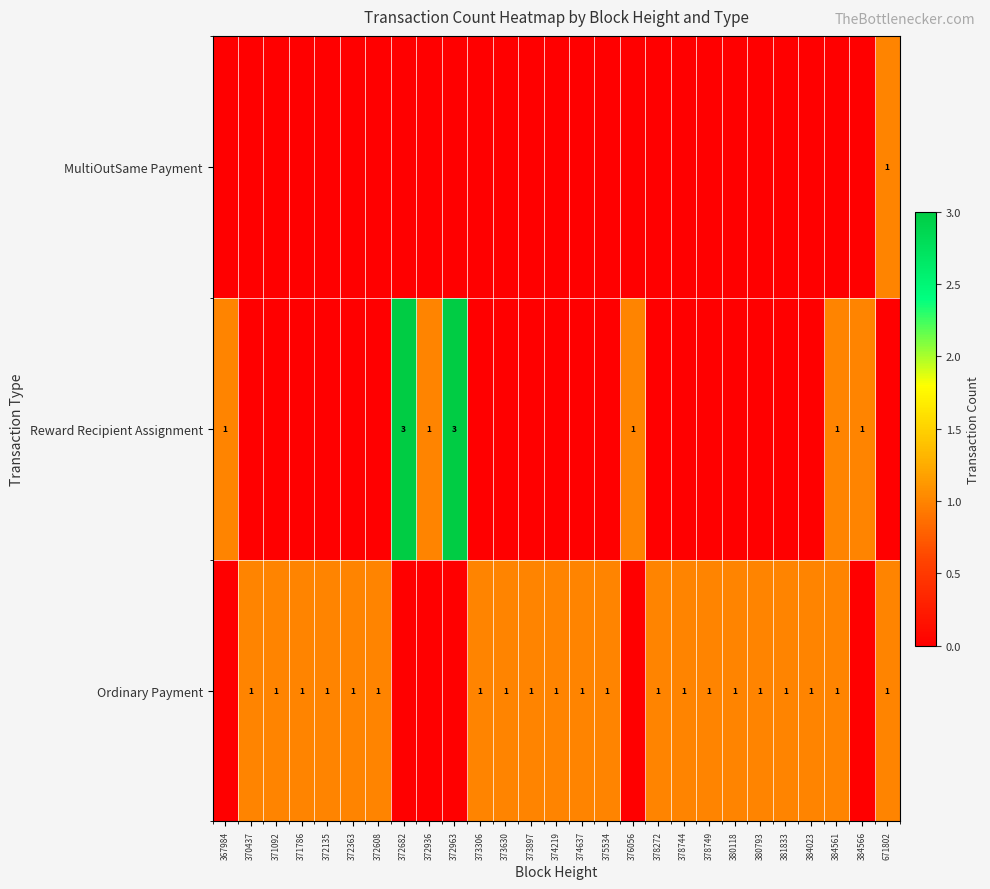

The value of Ordinary Payment at 373897 is 0. True or false?

False